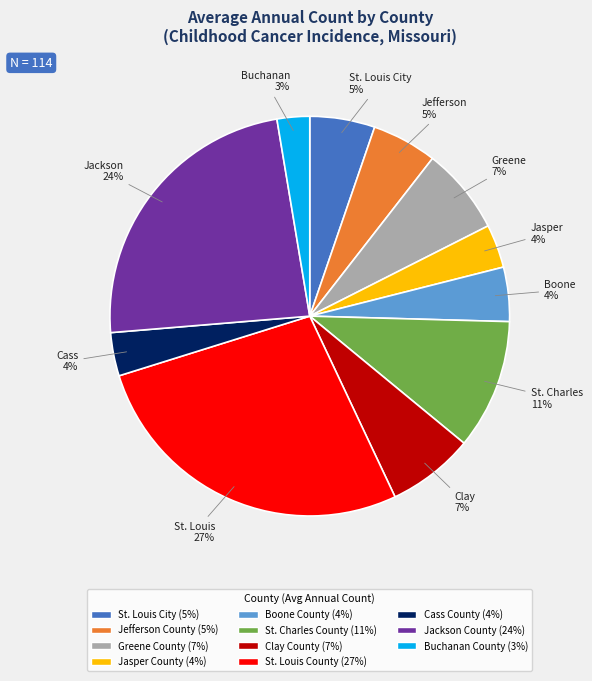

To the nearest percent, what is the average slice percentage?

9%